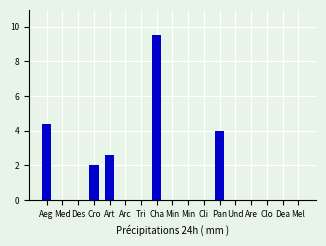

What is the label of the 3rd bar from the left?

Des